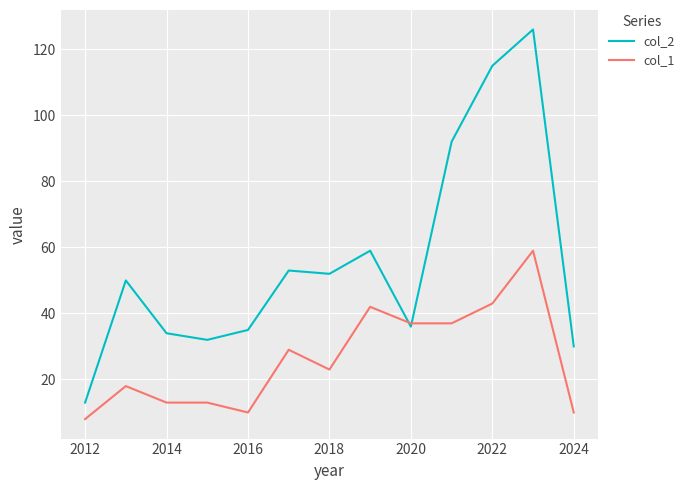

What is the difference between the second highest and second lowest values in the col_1 series?

33